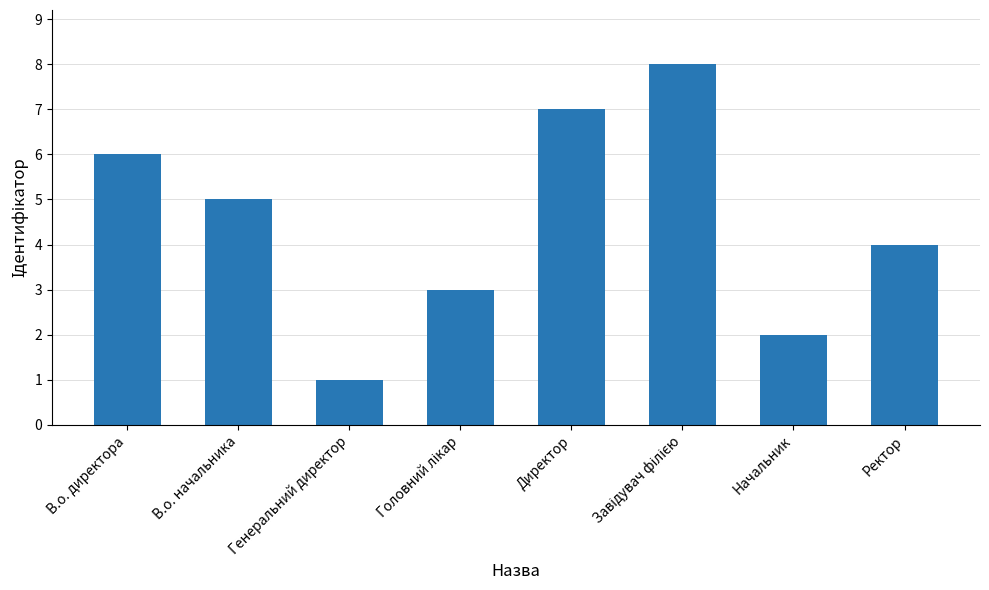

Which has a higher value, Генеральний директор or В.о. директора?

В.о. директора